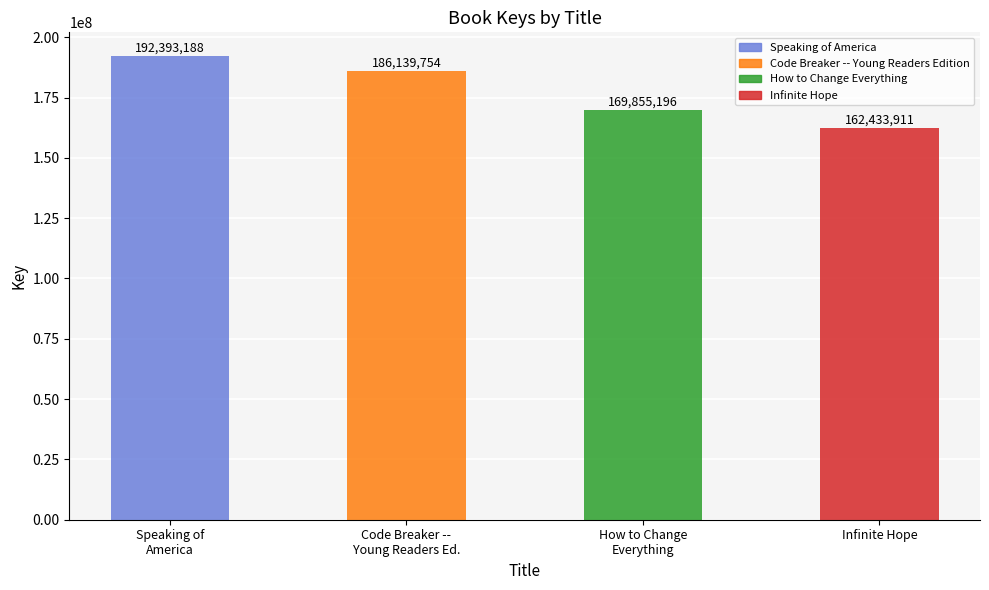

At which label does the data first exceed 186139754?

Speaking of
America